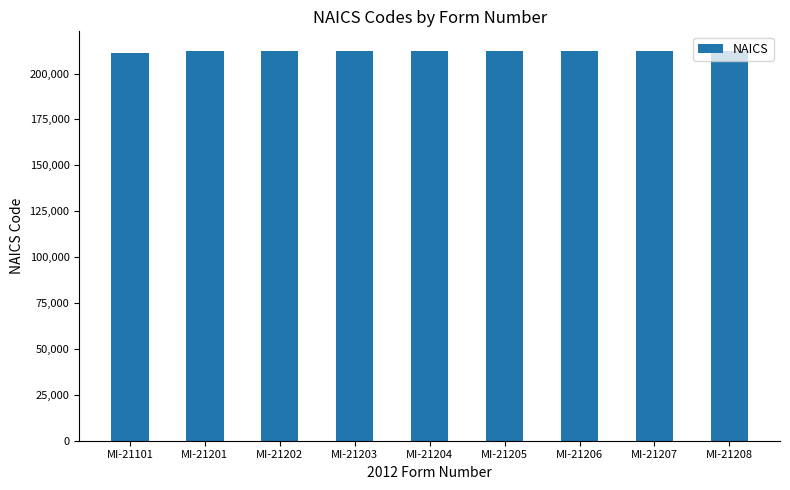

The chart shows a value of 212299 at MI-21205. True or false?

True